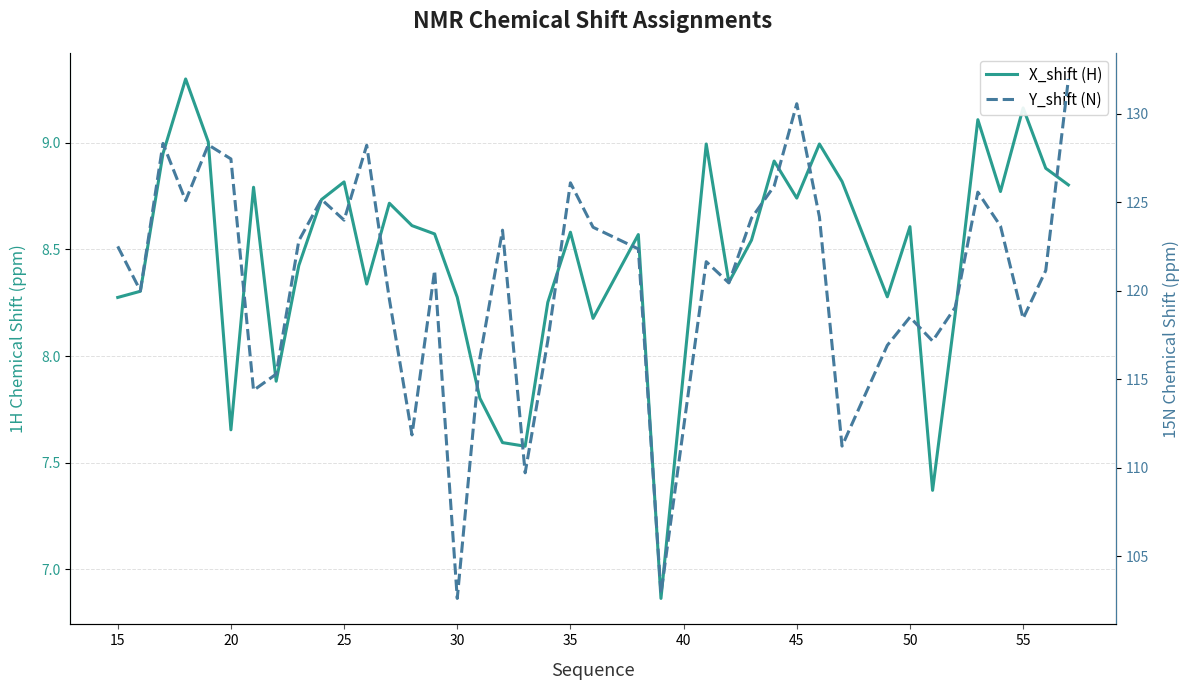

What is the difference between the maximum and minimum values in the X_shift (H) series?

2.4